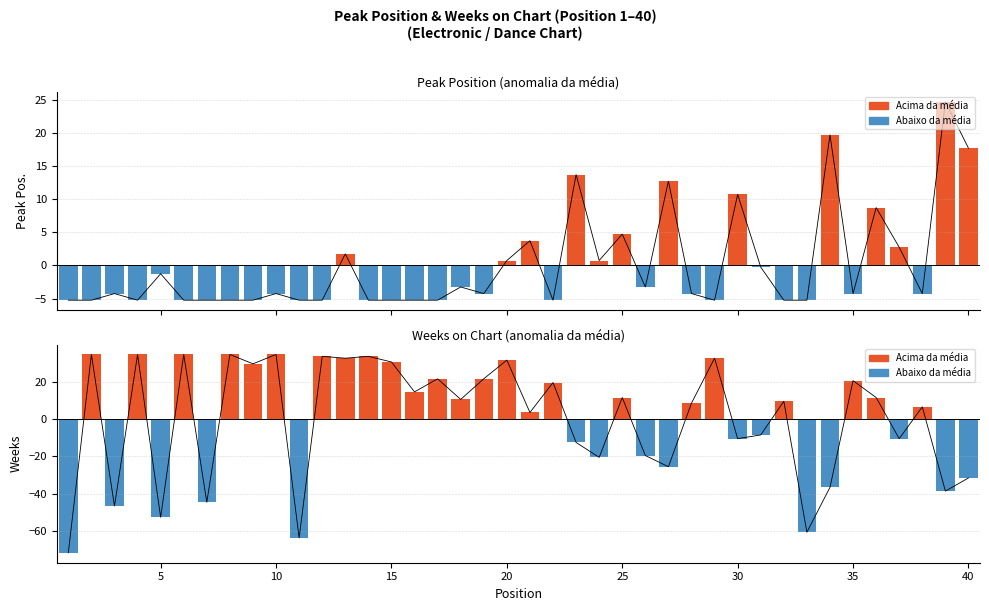

At which label does Weeks on Chart first exceed 10?

2